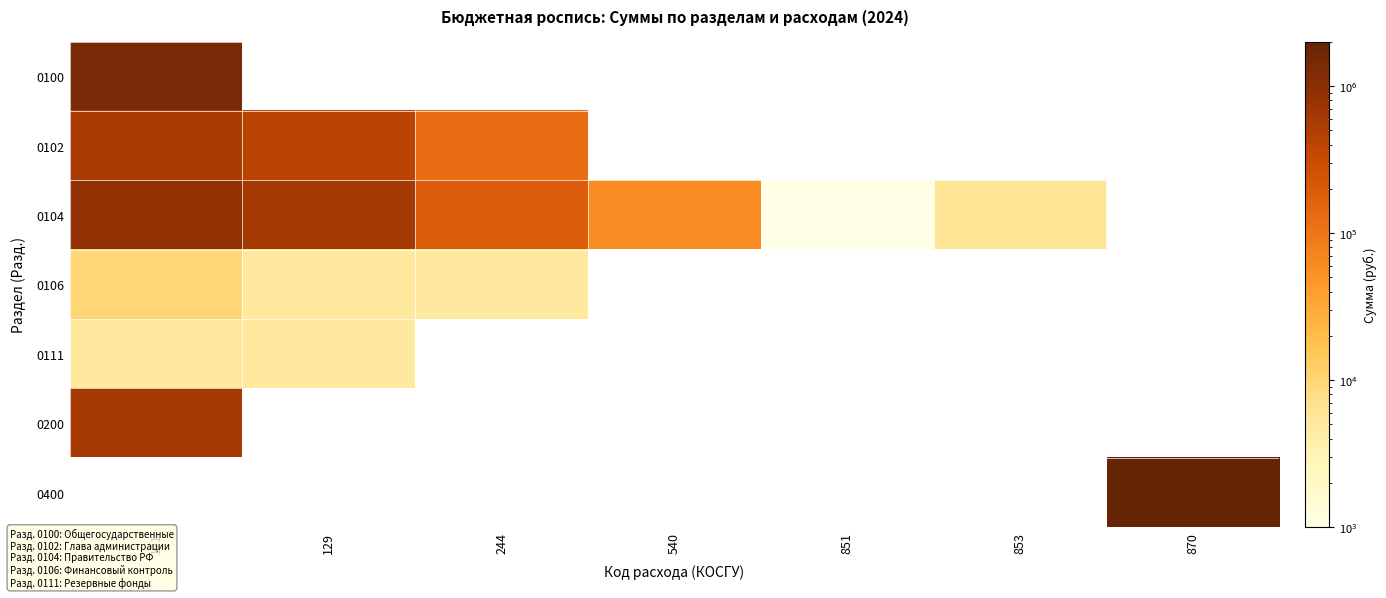

Reading left to right, extract all data points from this chart.

0100: 121=1441483	129=0	244=0	540=0	851=0	853=0	870=0
0102: 121=544500	129=418200	244=126300	540=0	851=0	853=0	870=0
0104: 121=871983	129=618259	244=186713	540=60011	851=1000	853=6000	870=0
0106: 121=10000	129=5000	244=5000	540=0	851=0	853=0	870=0
0111: 121=5000	129=5000	244=0	540=0	851=0	853=0	870=0
0200: 121=607078	129=0	244=0	540=0	851=0	853=0	870=0
0400: 121=0	129=0	244=0	540=0	851=0	853=0	870=2006305